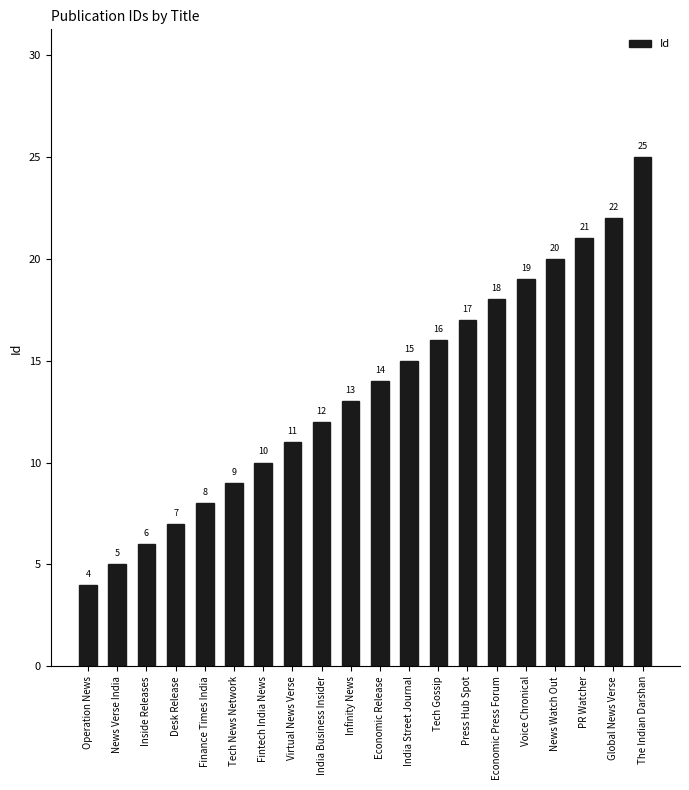

What is the label of the 3rd bar from the right?

PR Watcher